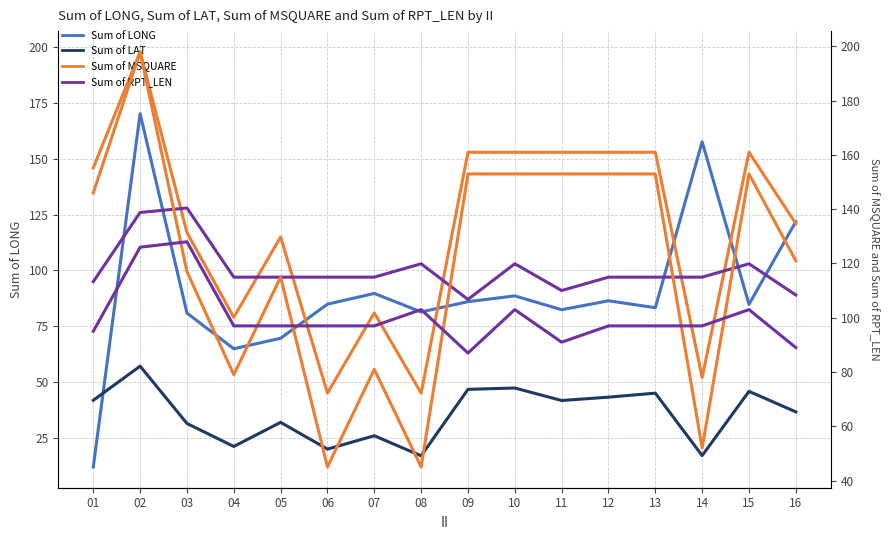

What value does the Sum of LAT series have at 04?

21.1